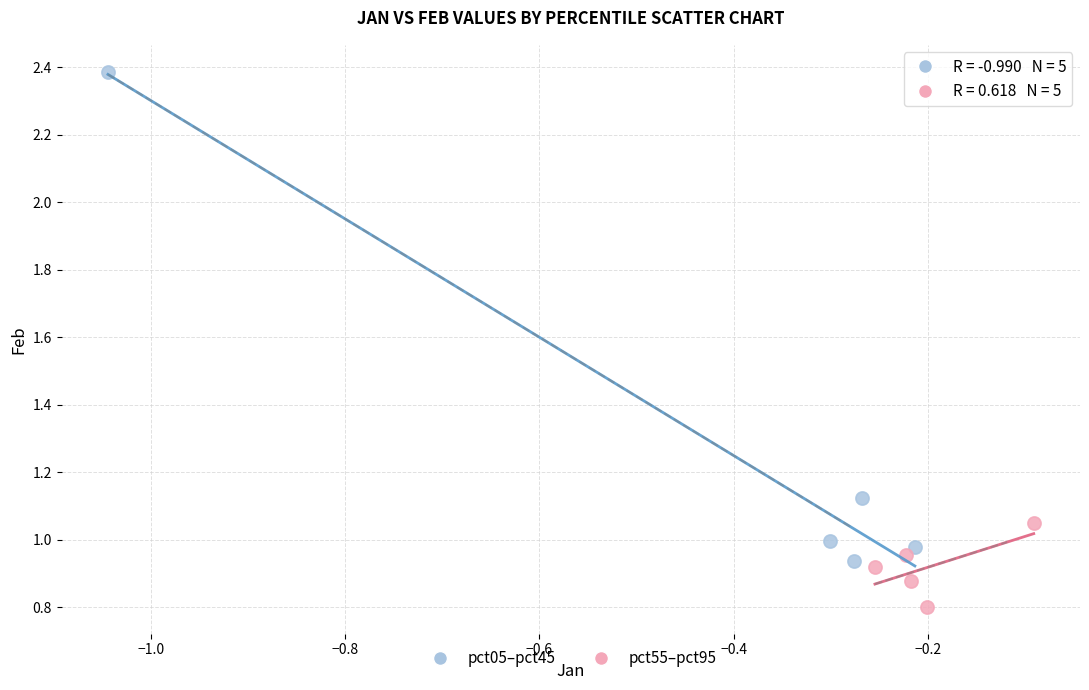

Which series contains the highest Y value?

pct05–pct45